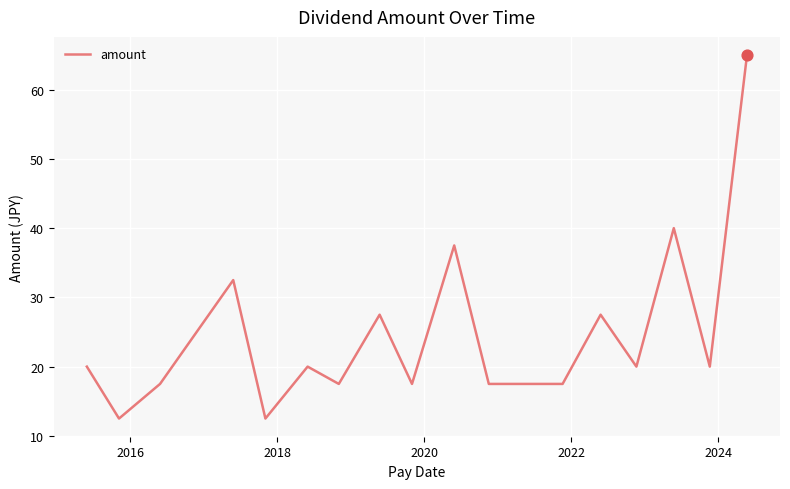

What is the difference between the maximum and minimum values?

52.5